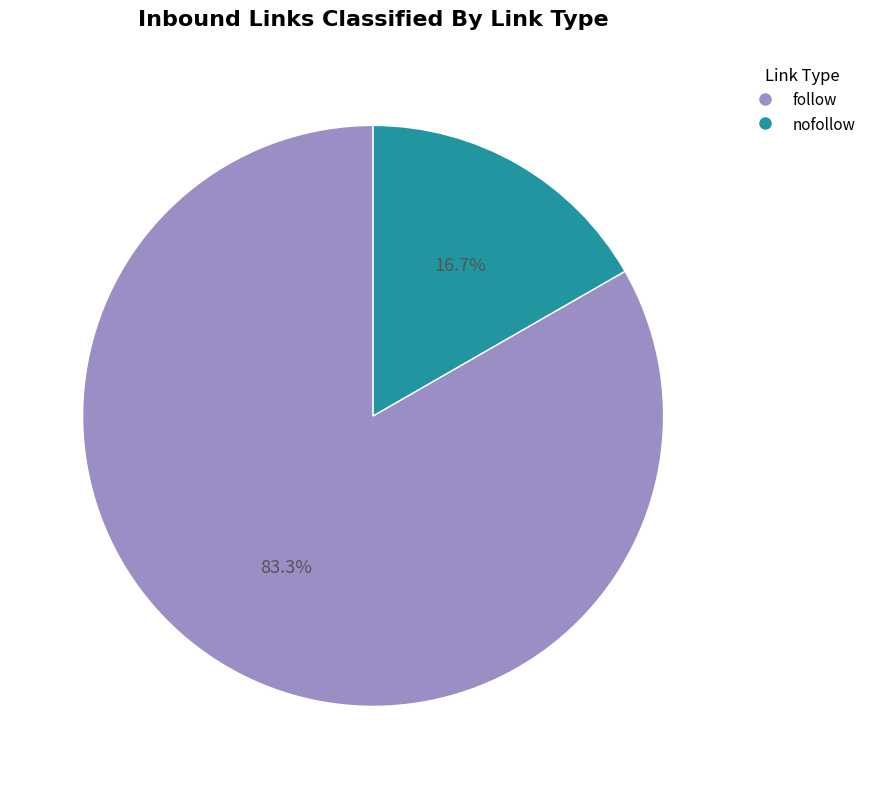

Which slice represents more than half of the pie?

follow